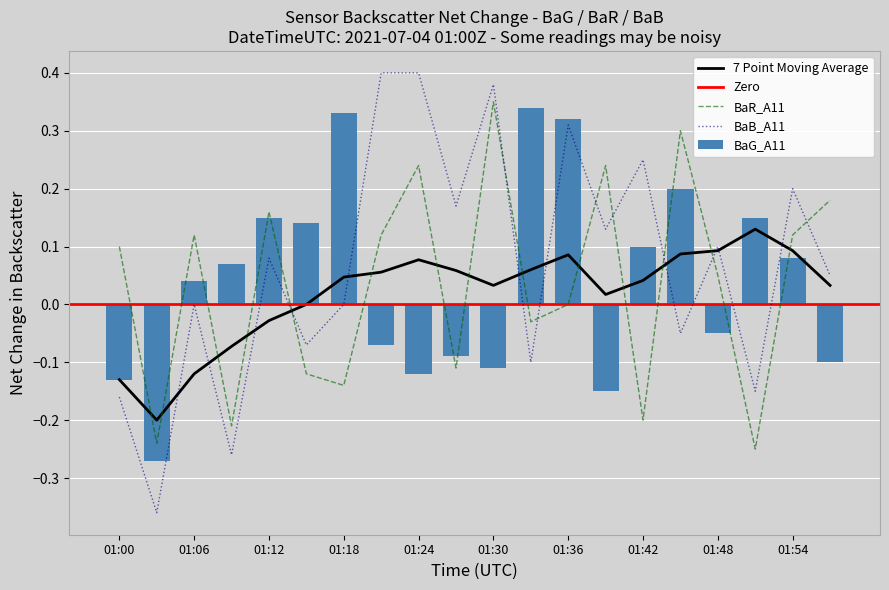

Reading left to right, list all the values displayed in this chart.

BaG_A11: 01:00=-0.1	01:03=-0.3	01:06=0.0	01:09=0.1	01:12=0.1	01:15=0.1	01:18=0.3	01:21=-0.1	01:24=-0.1	01:27=-0.1	01:30=-0.1	01:33=0.3	01:36=0.3	01:39=-0.1	01:42=0.1	01:45=0.2	01:48=-0.1	01:51=0.1	01:54=0.1	01:57=-0.1
BaR_A11: 01:00=0.1	01:03=-0.2	01:06=0.1	01:09=-0.2	01:12=0.2	01:15=-0.1	01:18=-0.1	01:21=0.1	01:24=0.2	01:27=-0.1	01:30=0.3	01:33=-0.0	01:36=0.0	01:39=0.2	01:42=-0.2	01:45=0.3	01:48=0.1	01:51=-0.2	01:54=0.1	01:57=0.2
BaB_A11: 01:00=-0.2	01:03=-0.4	01:06=-0.0	01:09=-0.3	01:12=0.1	01:15=-0.1	01:18=0.0	01:21=0.4	01:24=0.4	01:27=0.2	01:30=0.4	01:33=-0.1	01:36=0.3	01:39=0.1	01:42=0.2	01:45=-0.1	01:48=0.1	01:51=-0.1	01:54=0.2	01:57=0.1